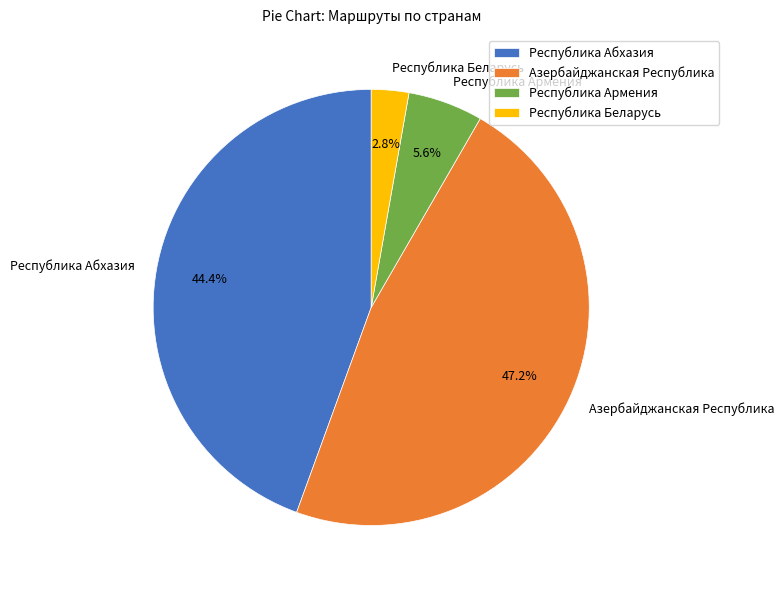

Approximately how many times larger is the value at Республика Абхазия compared to Азербайджанская Республика?

0.9